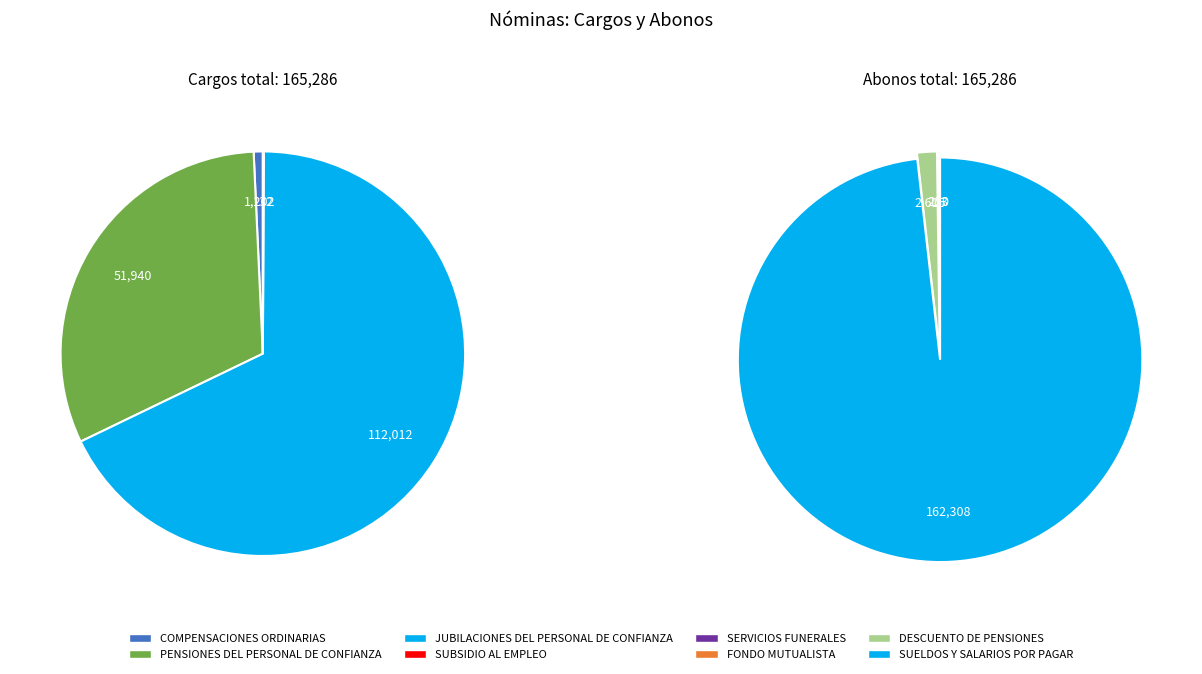

Which category has the smallest portion of the pie?

SUBSIDIO AL EMPLEO